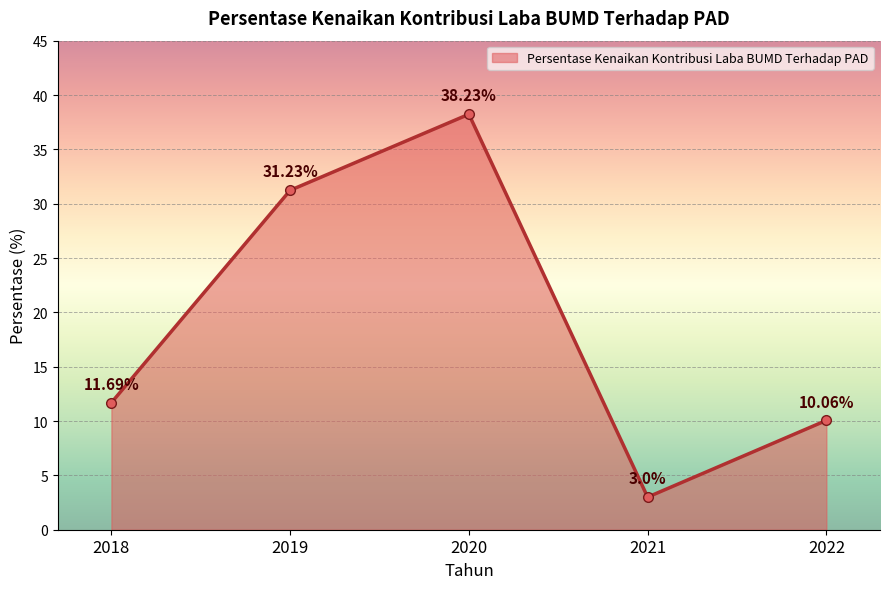

Reading left to right, transcribe all the data shown in this chart.

11.7	31.2	38.2	3.0	10.1